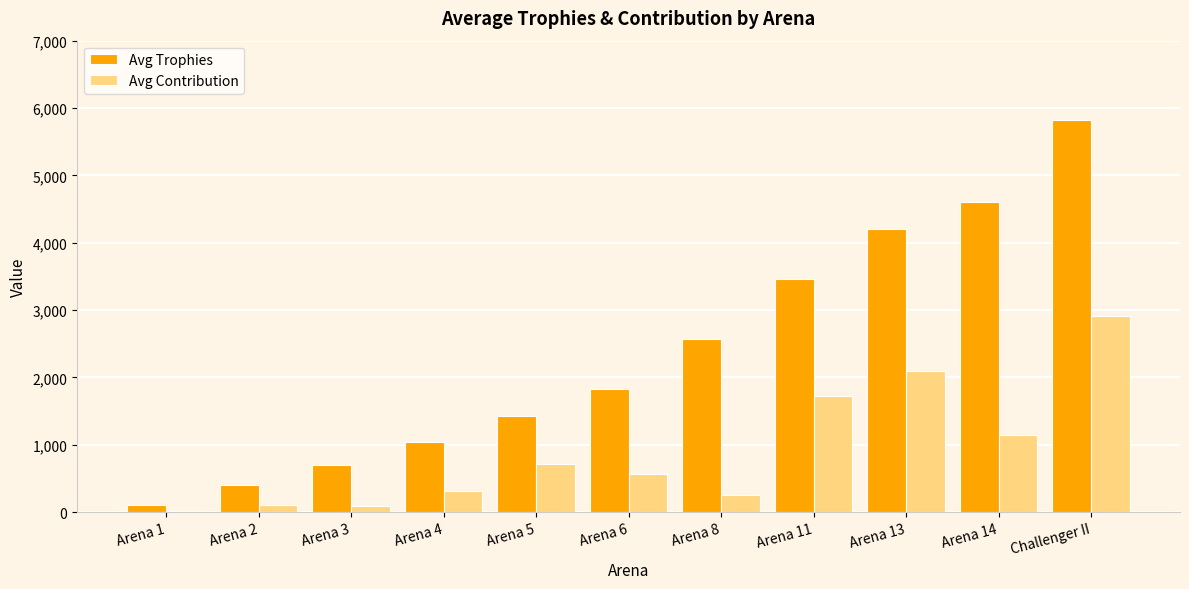

Count the number of categories in the chart.

11